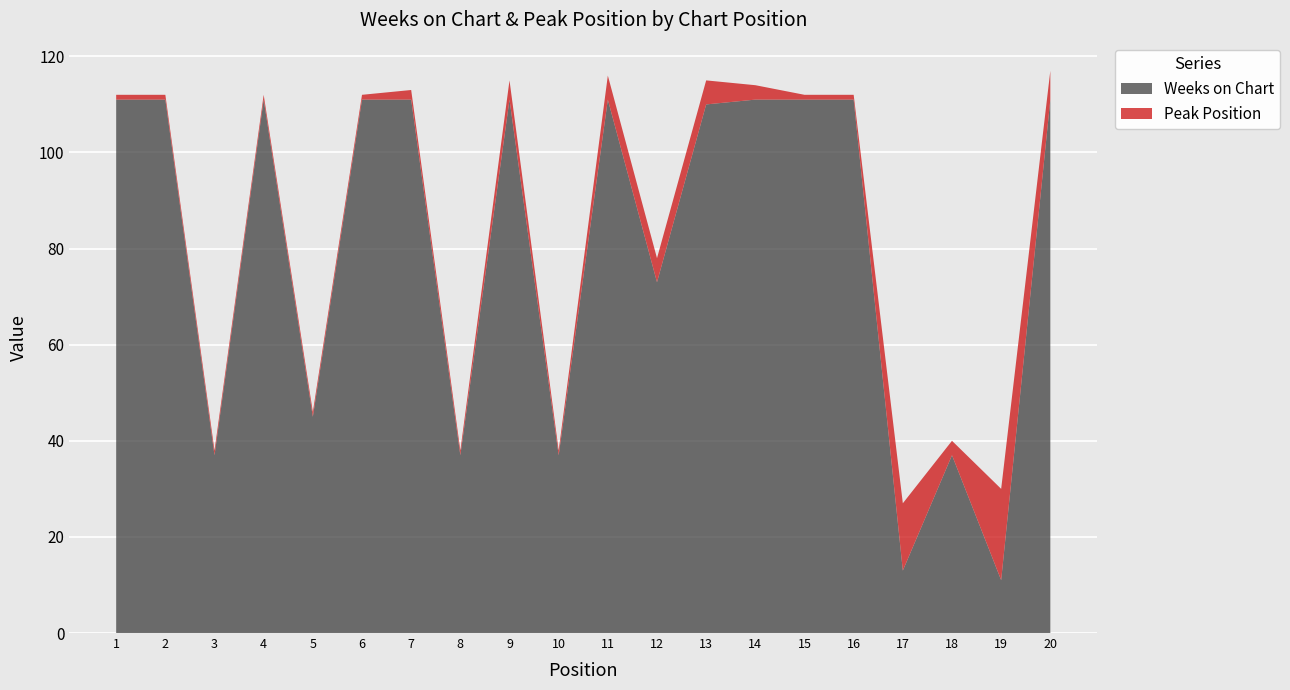

Reading left to right, what are all the values shown in this chart?

Weeks on Chart: 111	111	37	111	45	111	111	37	111	37	111	73	110	111	111	111	13	37	11	111
Peak Position: 1	1	1	1	1	1	2	1	4	1	5	5	5	3	1	1	14	3	19	6